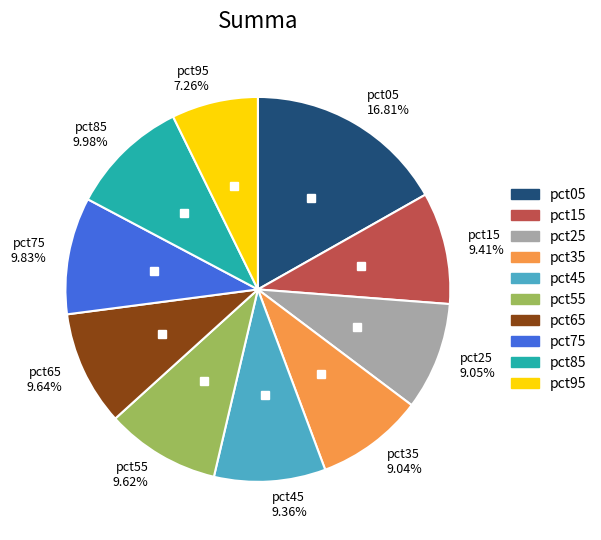

To the nearest percent, what portion does pct45 represent?

9%